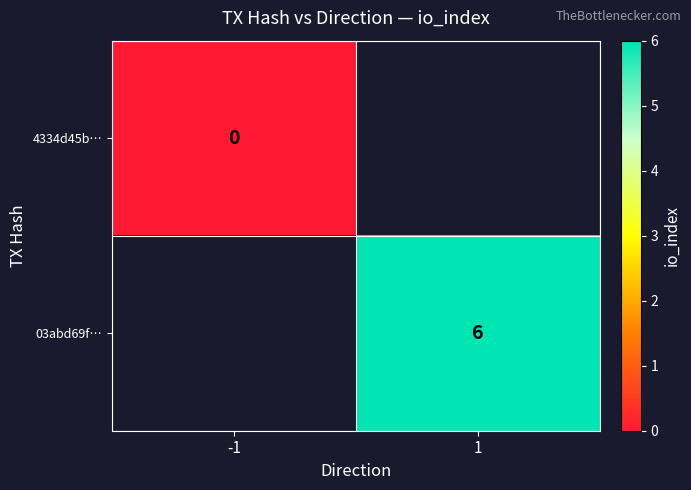

True or false: 03abd69f… has a value of 2 at 1.

False